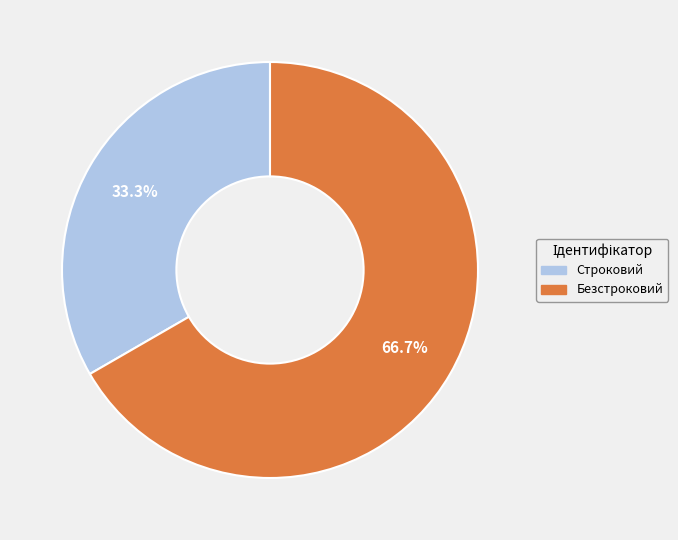

How many slices are in this pie chart?

2